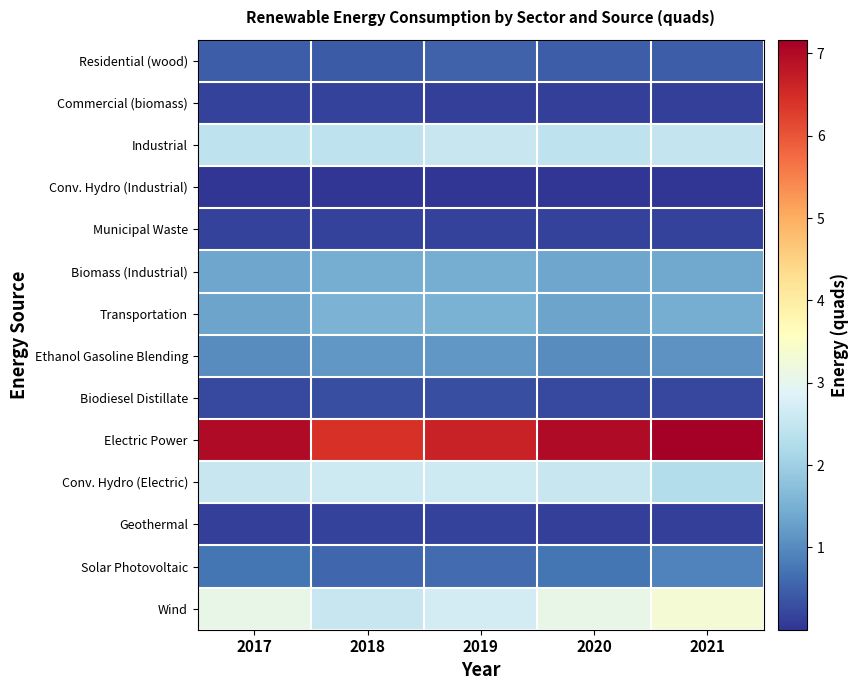

How many distinct data groups are displayed?

14